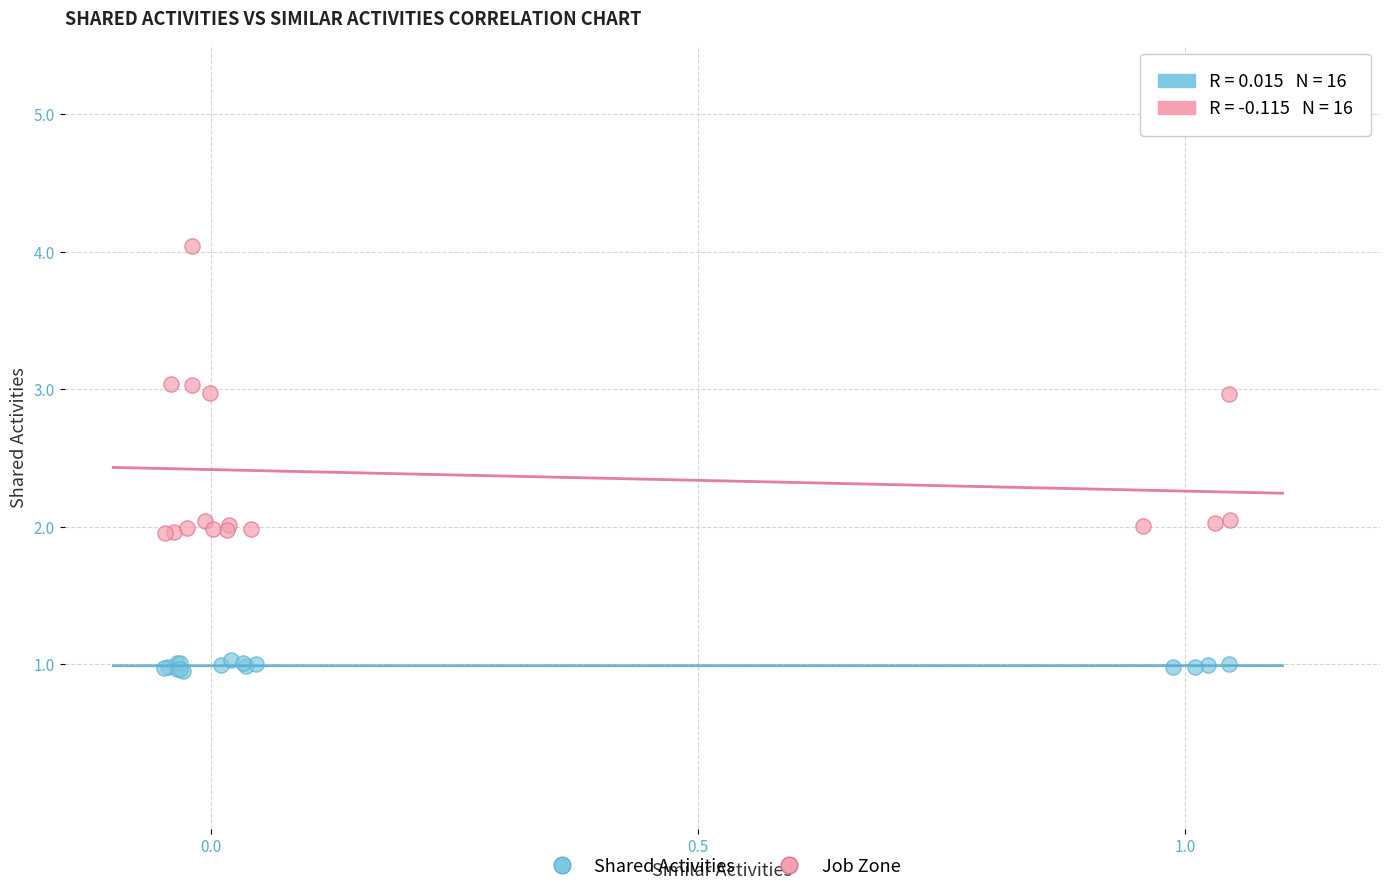

Which series contains the lowest Y value?

Shared Activities